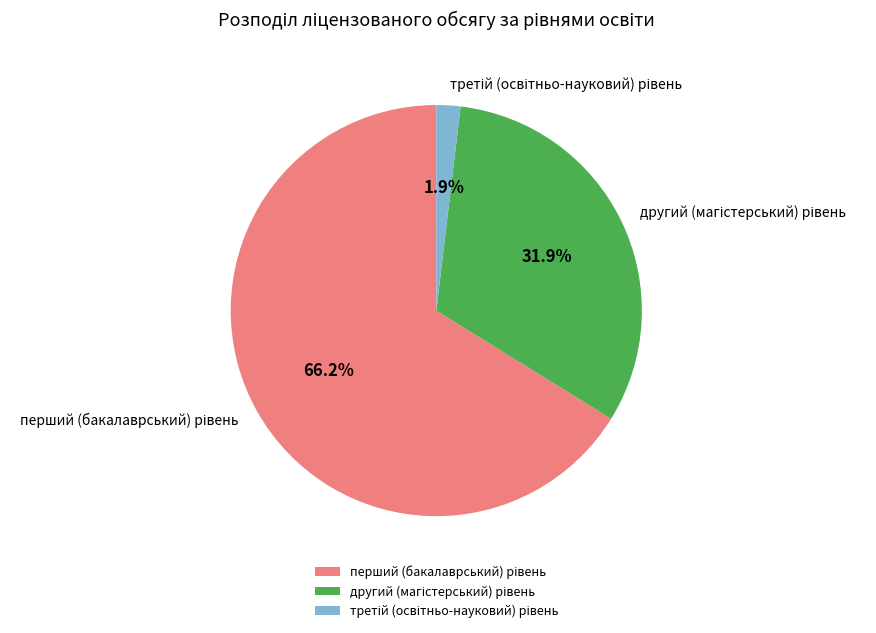

Does any single category account for the majority?

Yes